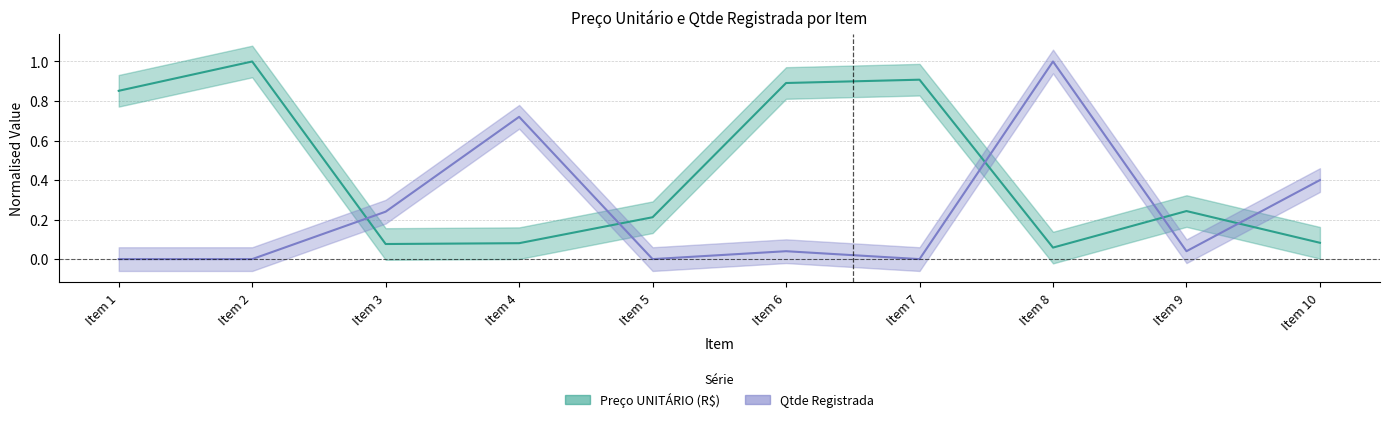

Where is Qtde Registrada nearest to the value 0?

Item 1